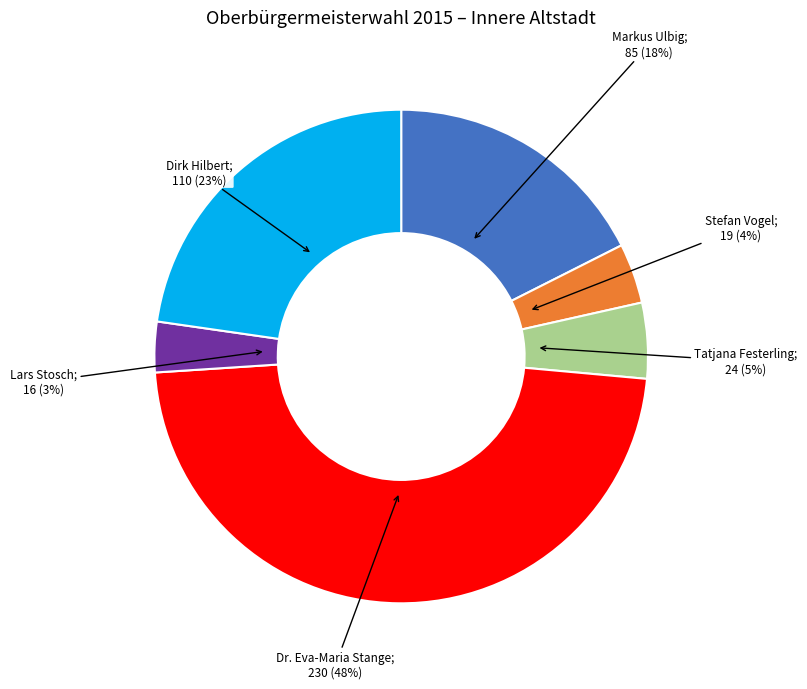

Does any single category account for the majority?

No